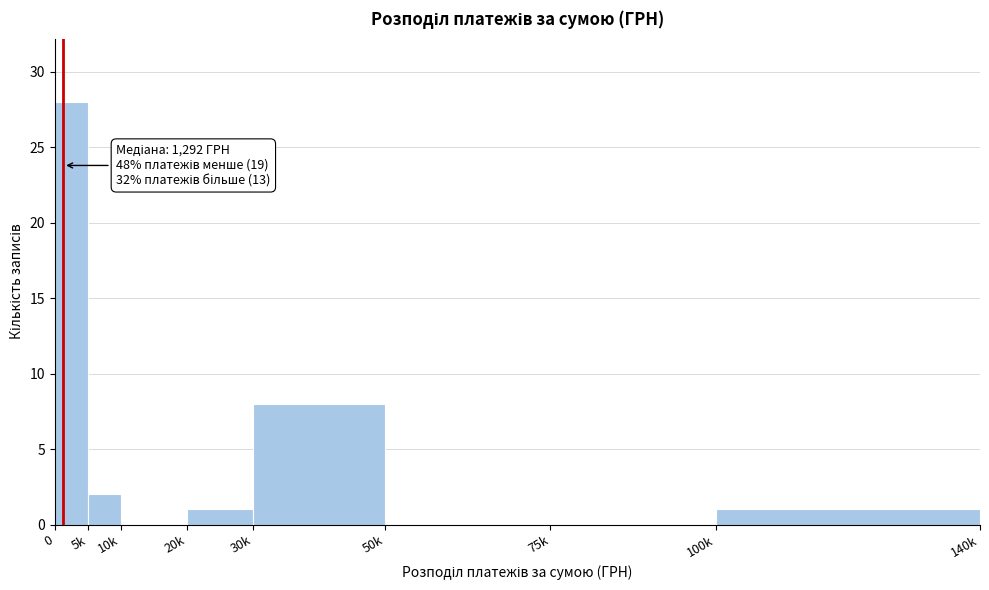

Reading left to right, extract all data points from this chart.

0=28	5k=2	10k=0	20k=1	30k=8	50k=0	75k=0	100k=1